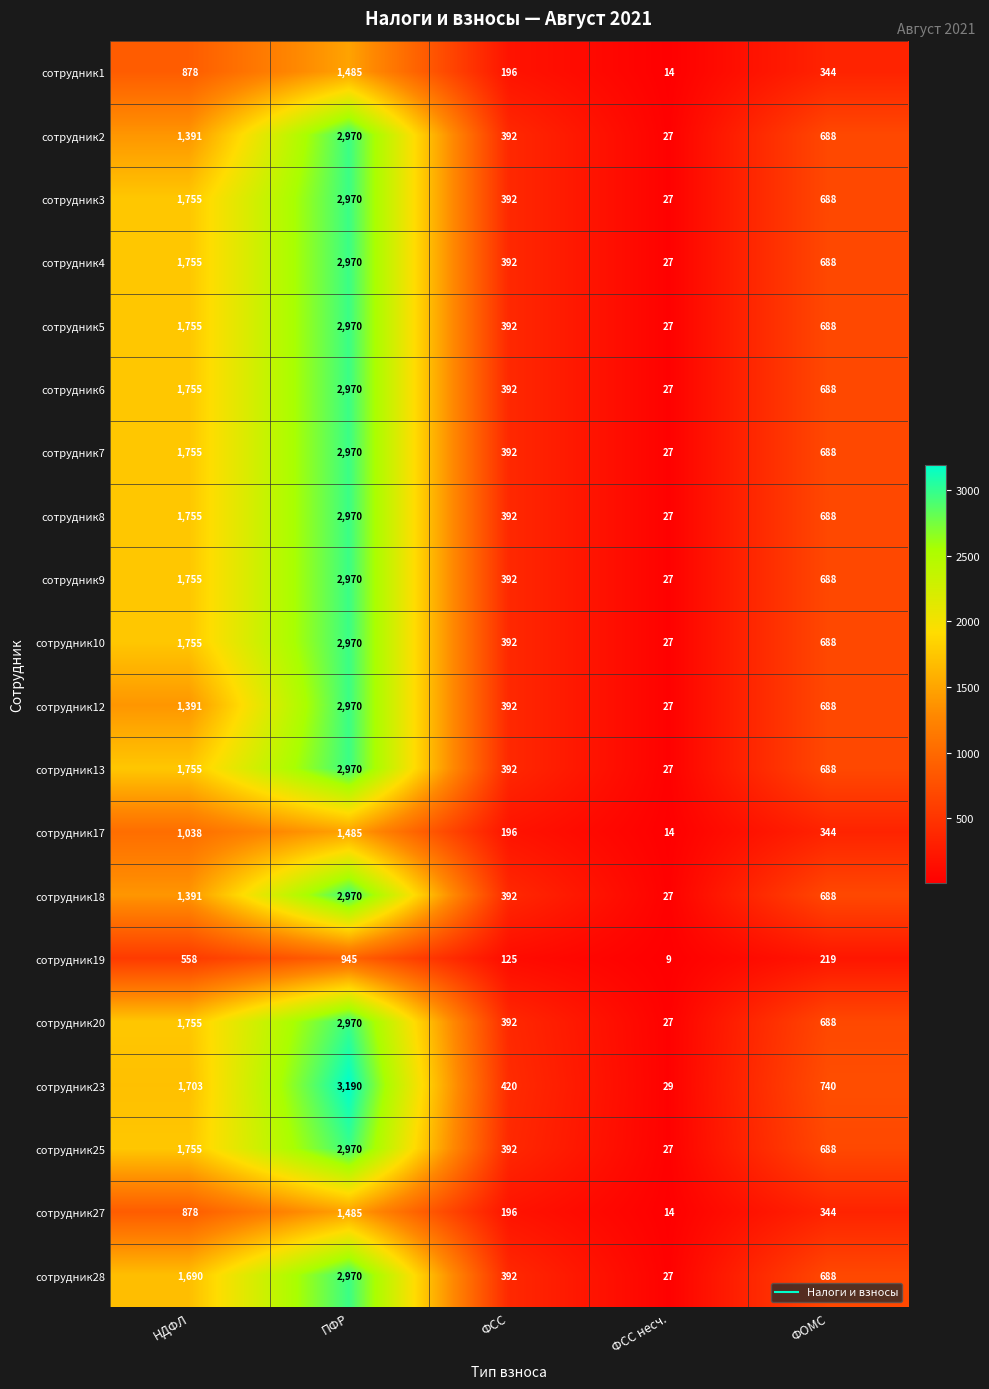

What is the sum of all сотрудник5 values?

5832